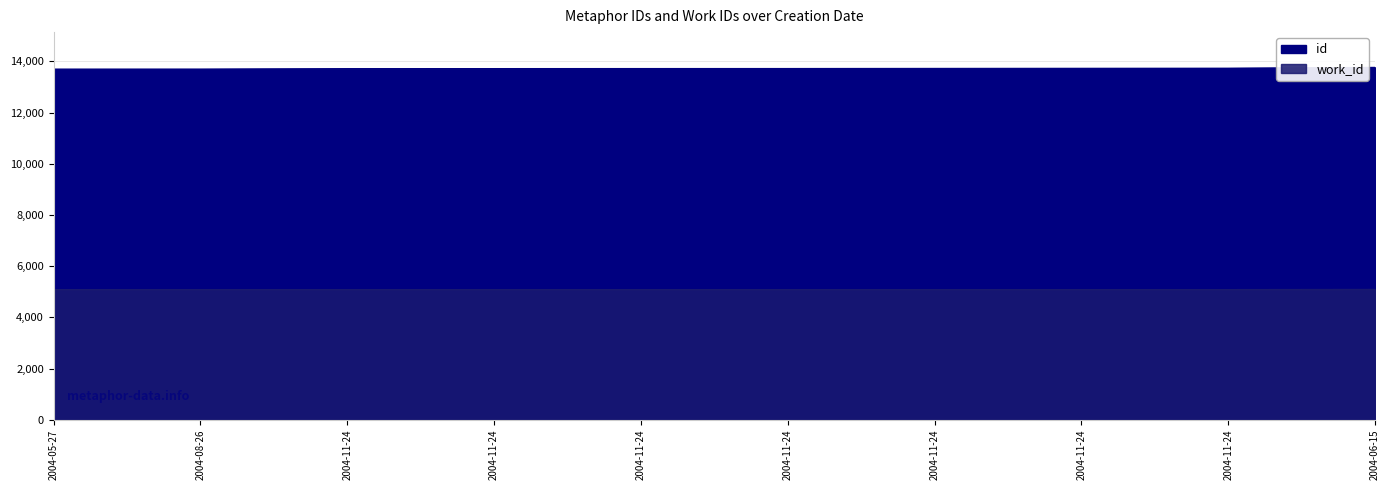

What is the spread (max minus min) of values at 2004-11-24?

8630